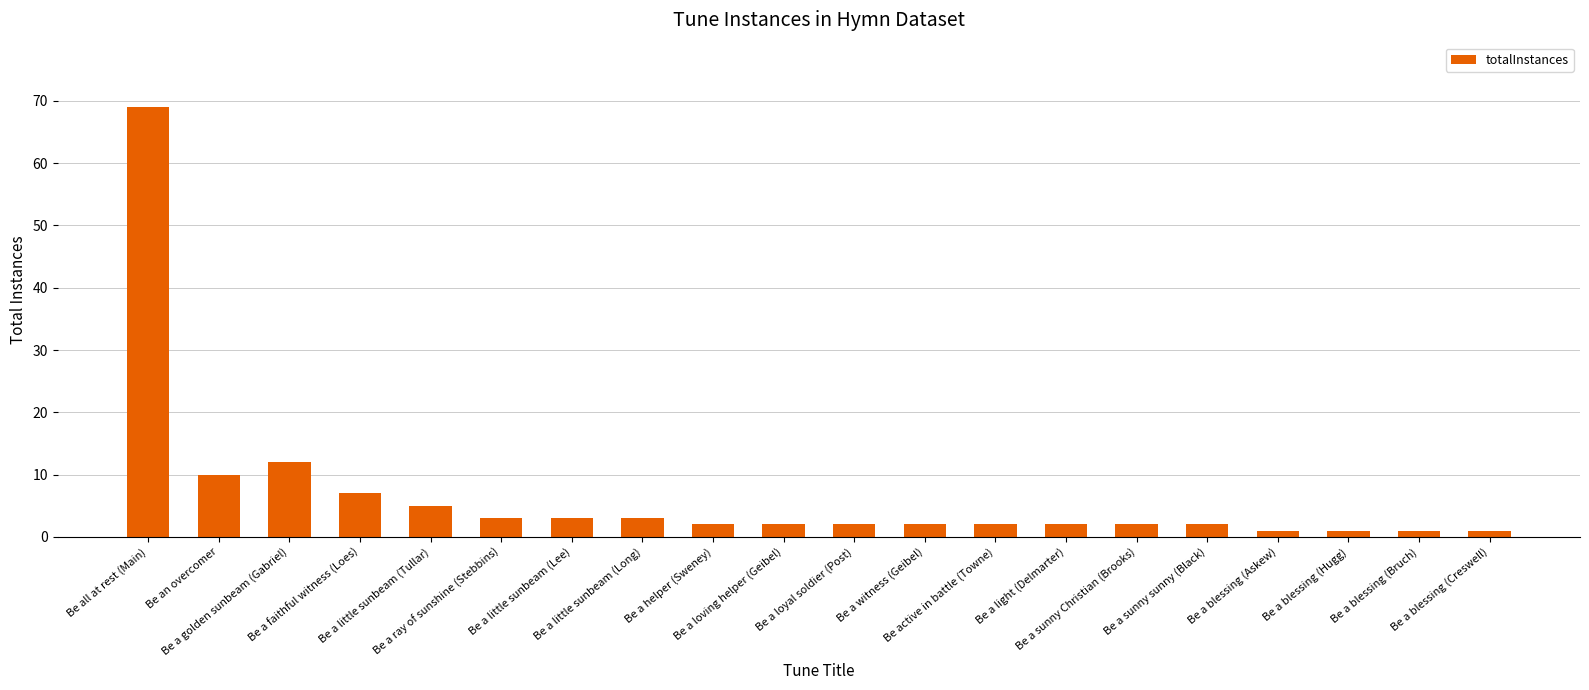

Approximately how many times larger is the value at Be a light (Delmarter) compared to Be a ray of sunshine (Stebbins)?

0.7